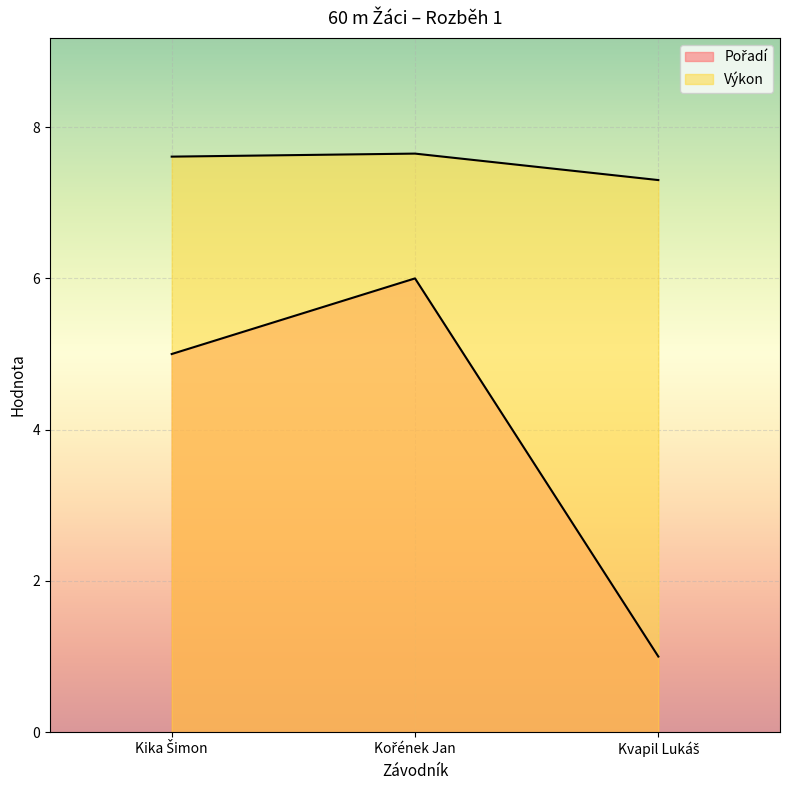

Is the value of Pořadí at Kika Šimon greater than the value of Výkon at Kořének Jan?

No